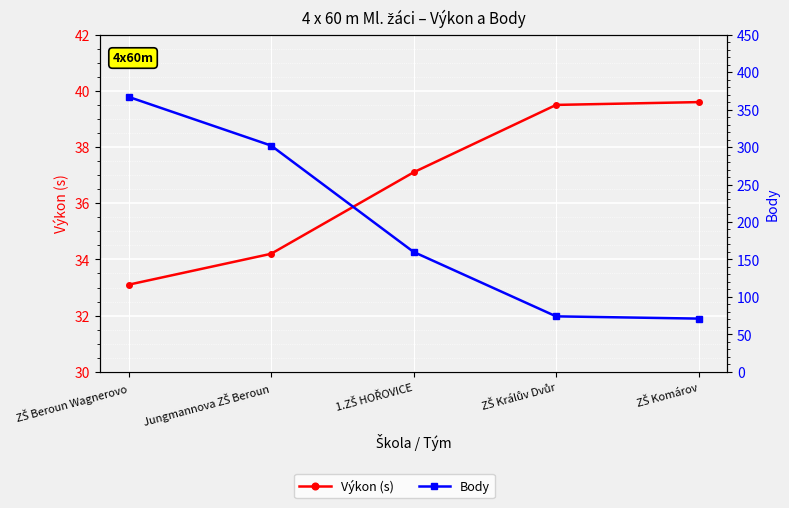

What is the approximate value of Body at 1.ZŠ HOŘOVICE?

160.0